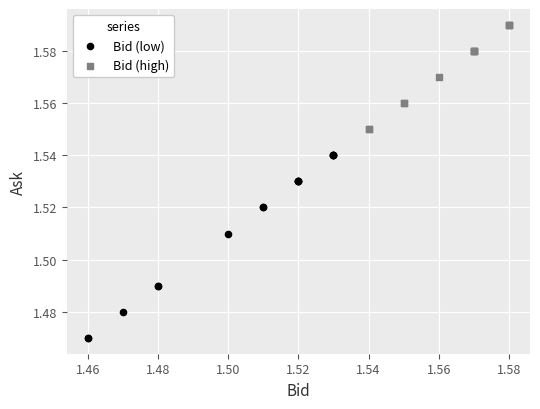

Which series reaches the minimum Y coordinate?

Bid (low)